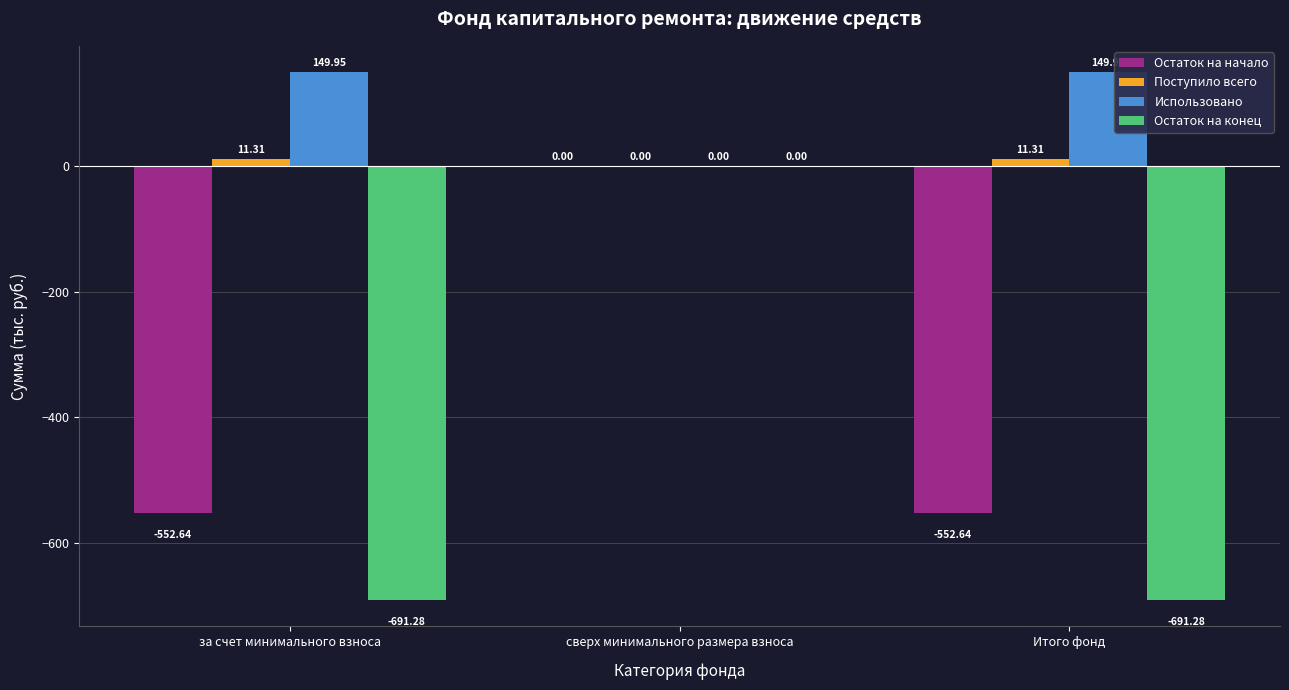

True or false: Остаток на конец has a value of -281.5 at сверх минимального размера взноса.

False